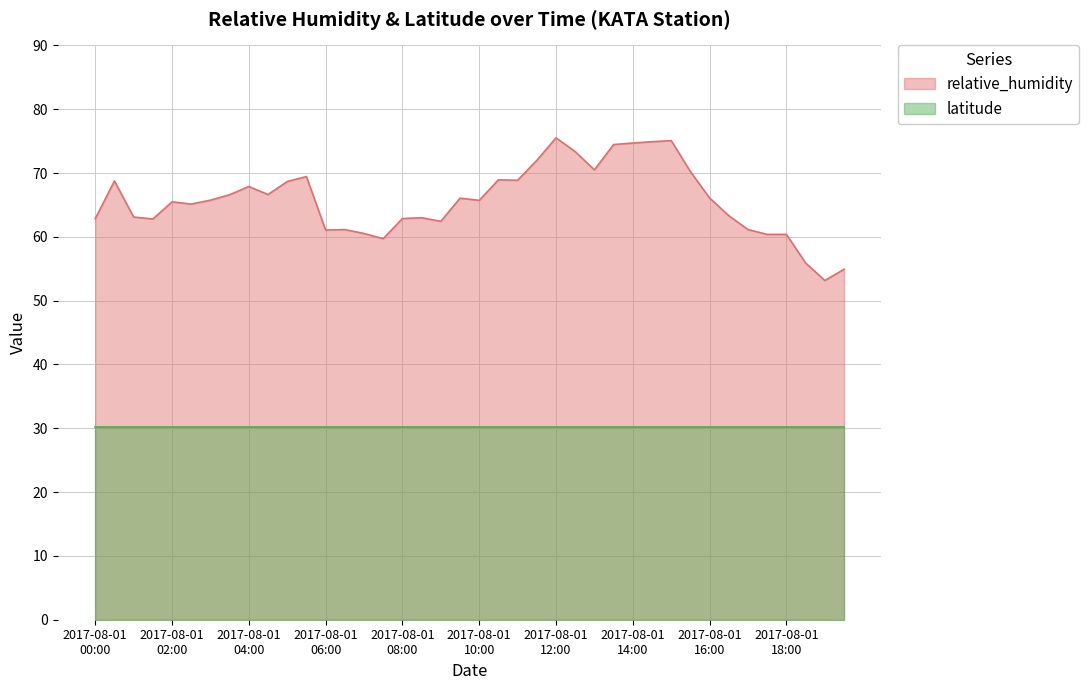

At which category does the chart reach its minimum across all series?

2017-08-01T19:00